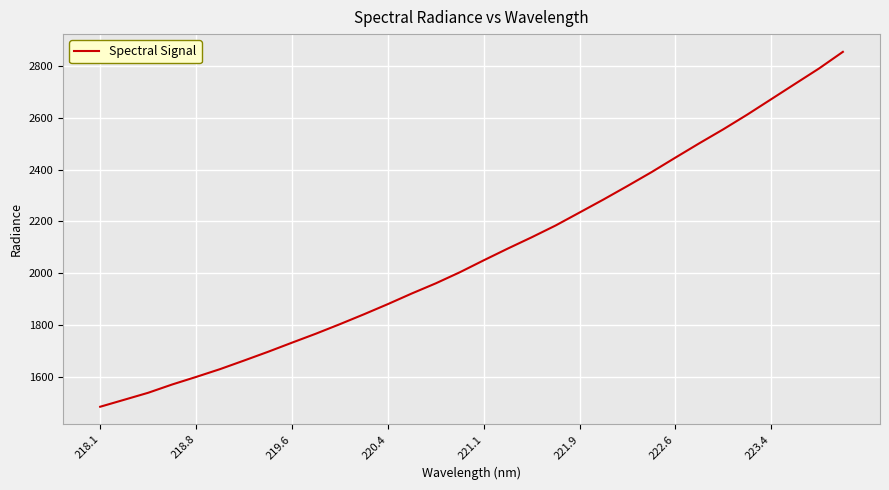

What is the minimum value shown in the chart?

1486.1